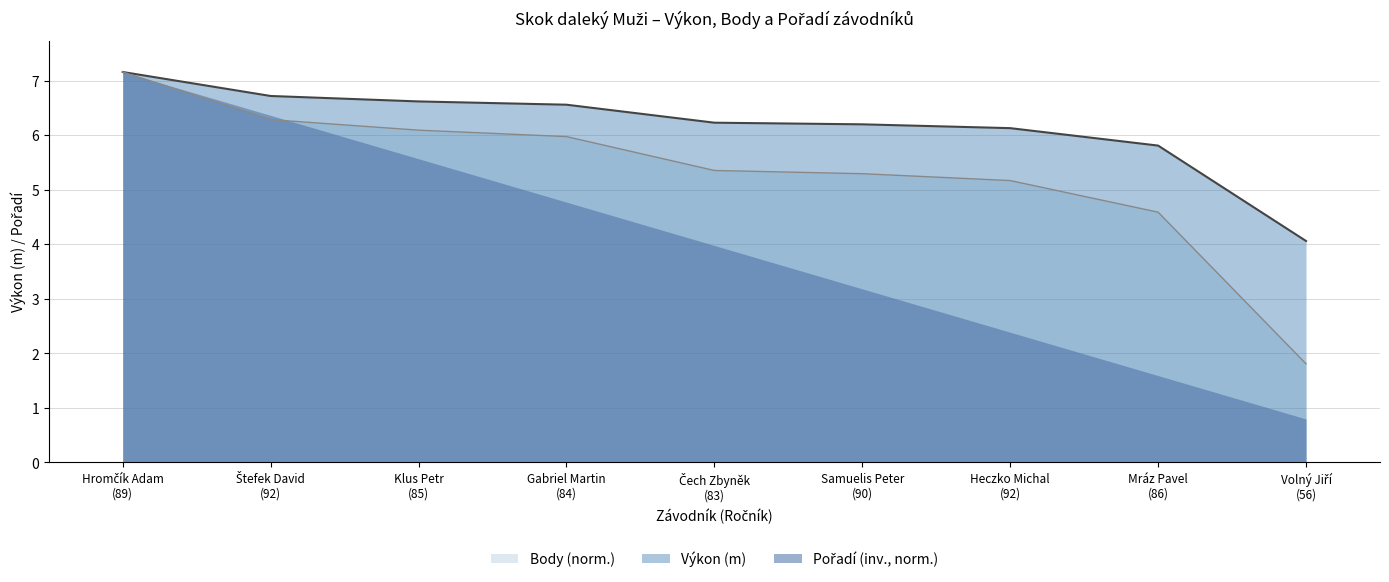

Does the chart display data point markers on the line(s)?

No